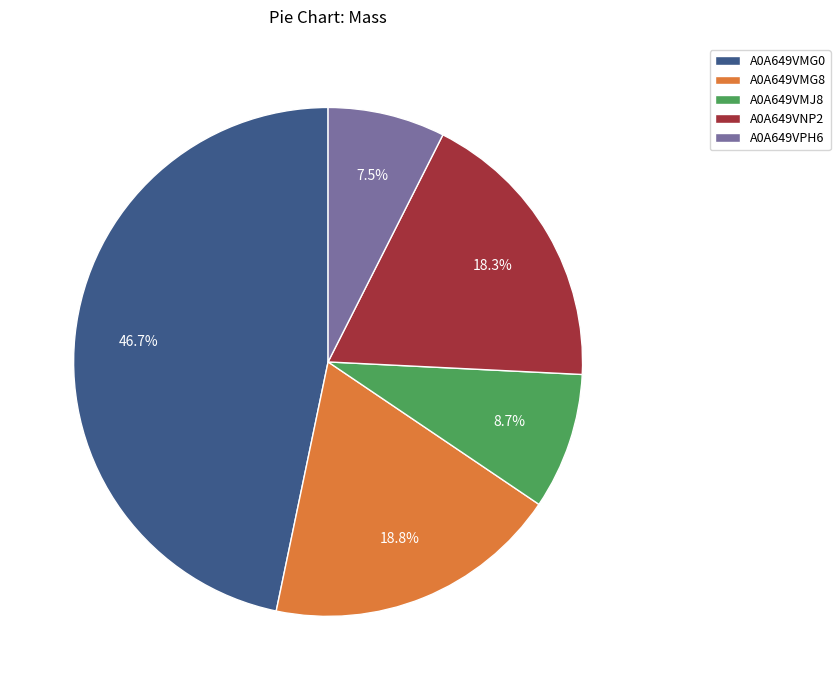

Does A0A649VNP2 account for over 50% of the chart?

No